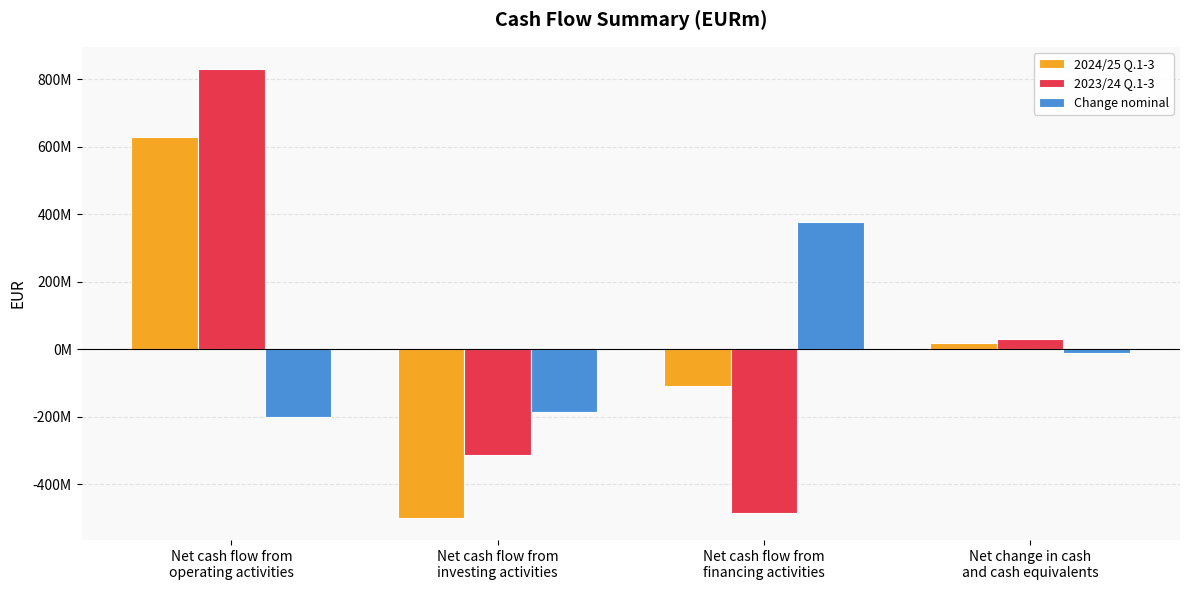

Which has a higher value, Net cash flow from
financing activities or Net cash flow from
operating activities?

Net cash flow from
operating activities